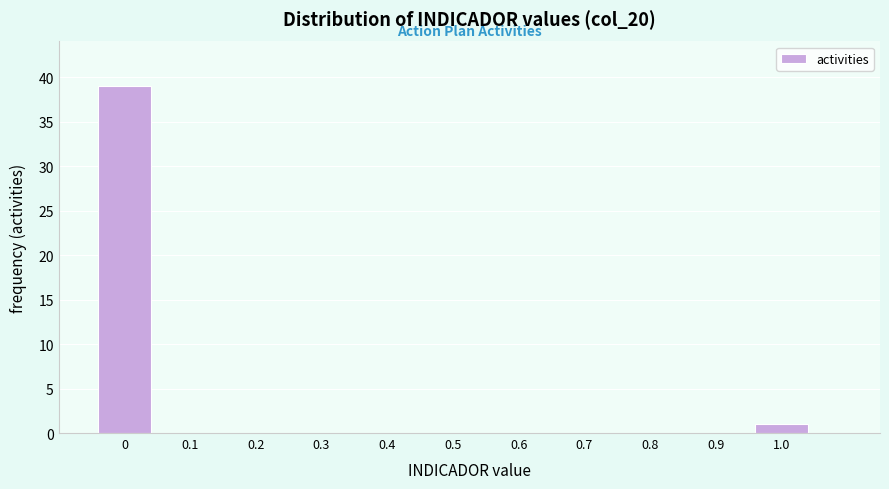

Reading left to right, list every bar in this chart as the range it spans on the x-axis followed by its height. The values are not printed on the chart, so give them approximately, as read against the axis.

-0.05 to 0.05: 39
0.05 to 0.15: 0
0.15 to 0.25: 0
0.25 to 0.35: 0
0.35 to 0.45: 0
0.45 to 0.55: 0
0.55 to 0.65: 0
0.65 to 0.75: 0
0.75 to 0.85: 0
0.85 to 0.95: 0
0.95 to 1.05: 1